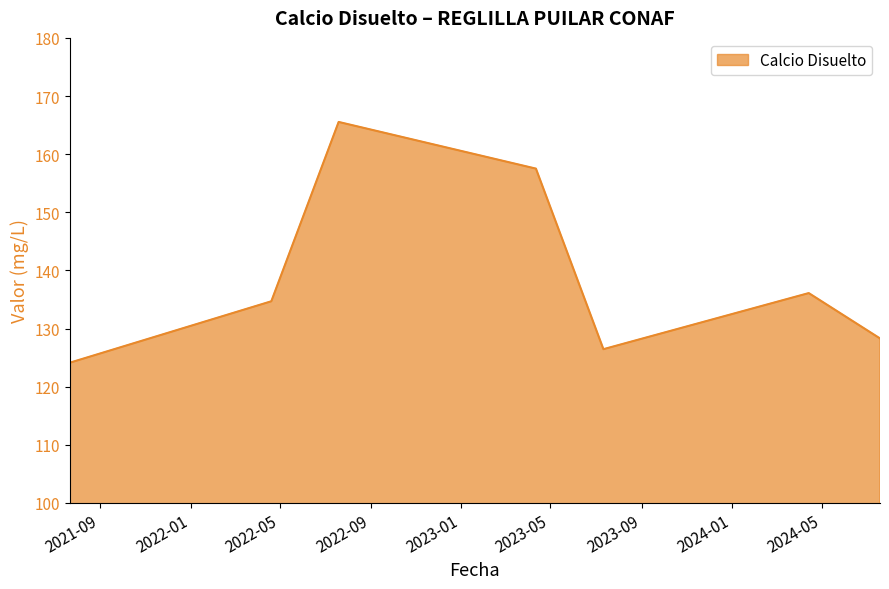

How many interior local peaks (higher than both neighbors) does the data have?

2